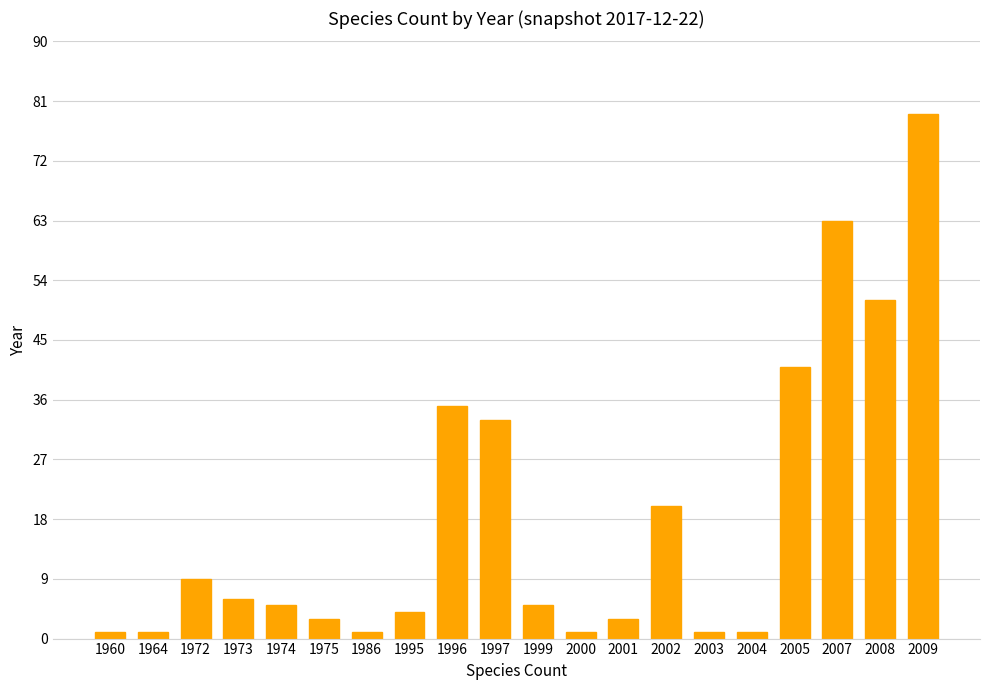

Which label corresponds to the largest value in the chart?

2009